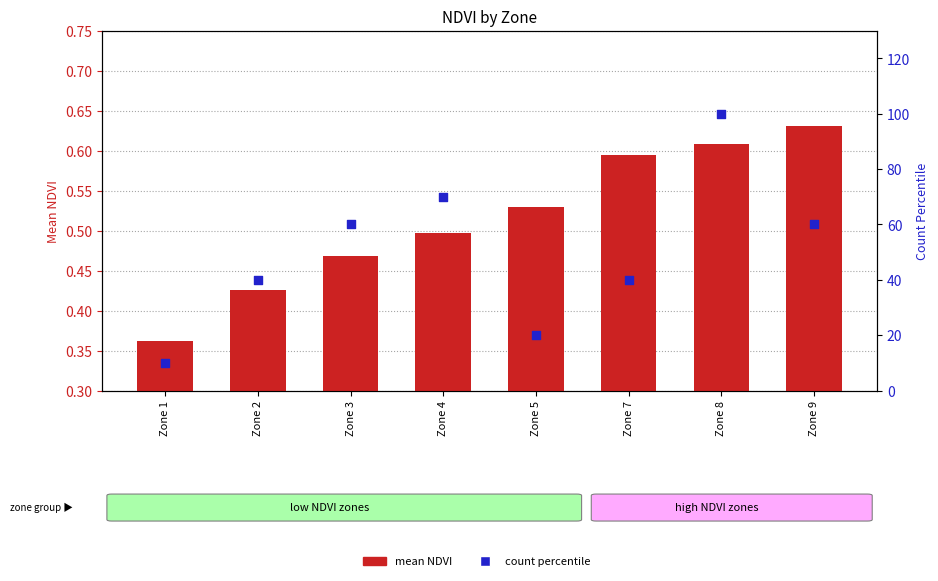

What is the total value across all series at Zone 4?

70.5